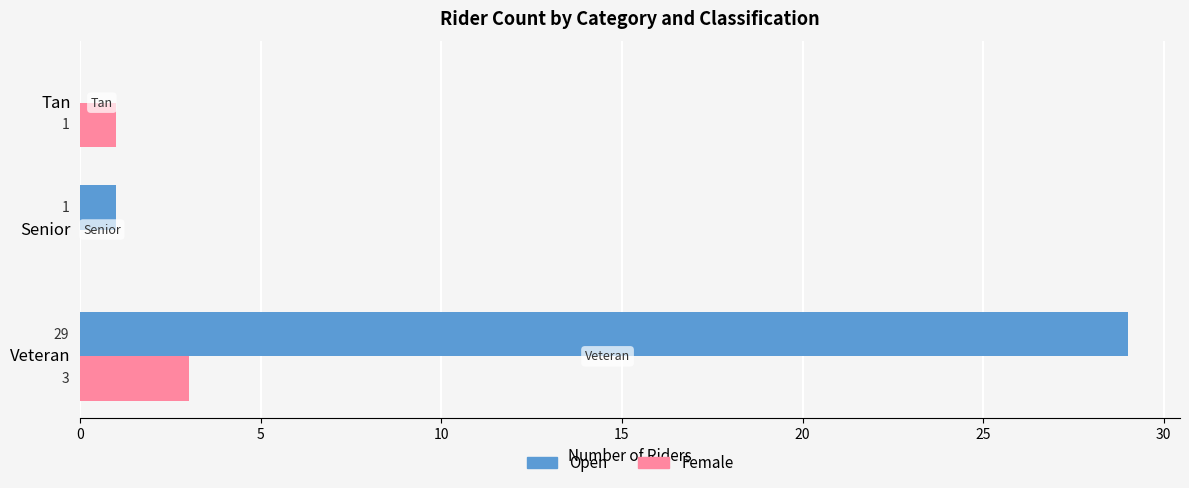

What is the sum of the Open values at Senior and Veteran?

30